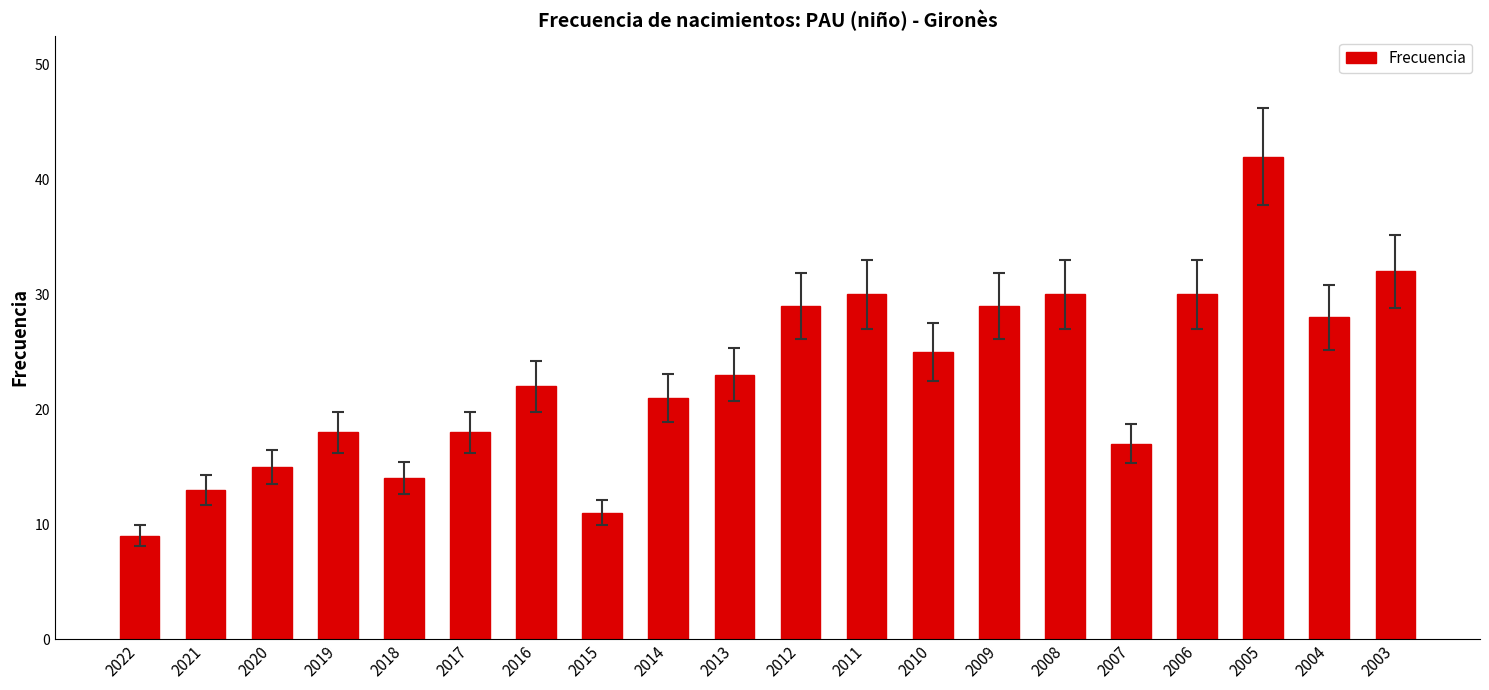

Is it true that the value at 2020 is 8?

False